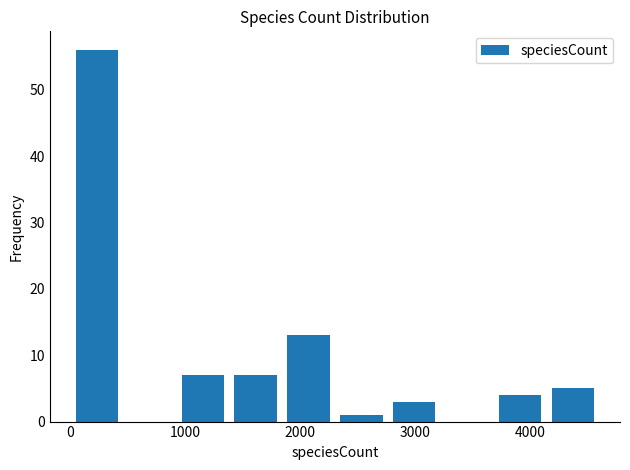

Reading left to right, transcribe this chart: for each bar, give the range it covers on the x-axis and its height. Neither the bar edges nor the heights are printed on the chart, so give them approximately, as read against the axes.

0 to 500: 56
500 to 900: 0
900 to 1400: 7
1400 to 1800: 7
1800 to 2300: 13
2300 to 2800: 1
2800 to 3200: 3
3200 to 3700: 0
3700 to 4100: 4
4100 to 4600: 5